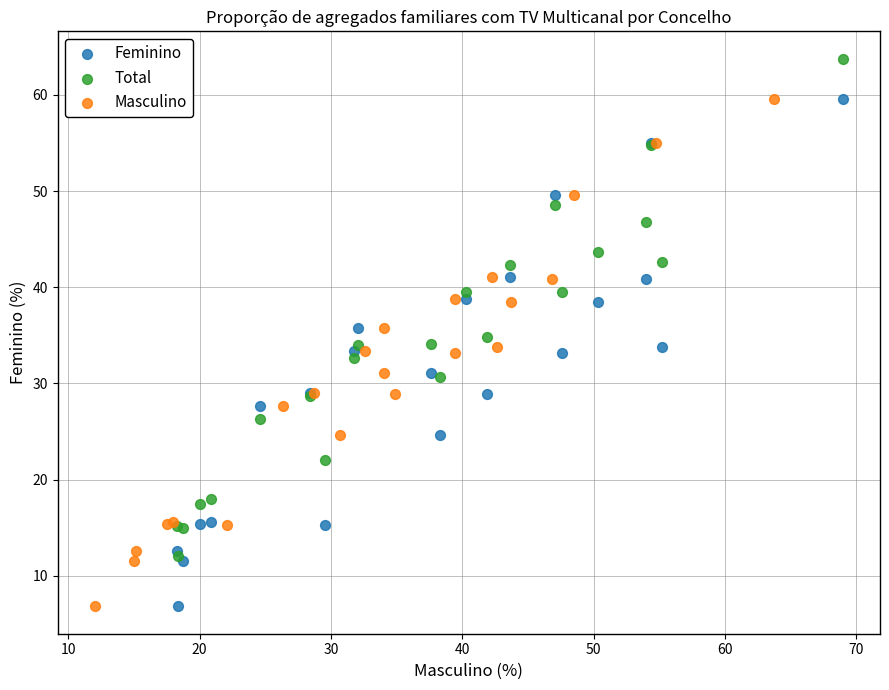

Which series contains the highest Y value?

Total